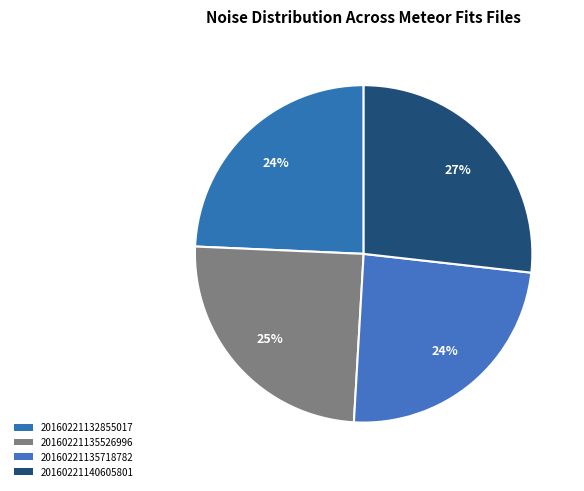

To the nearest percent, what portion does 20160221132855017 represent?

24%